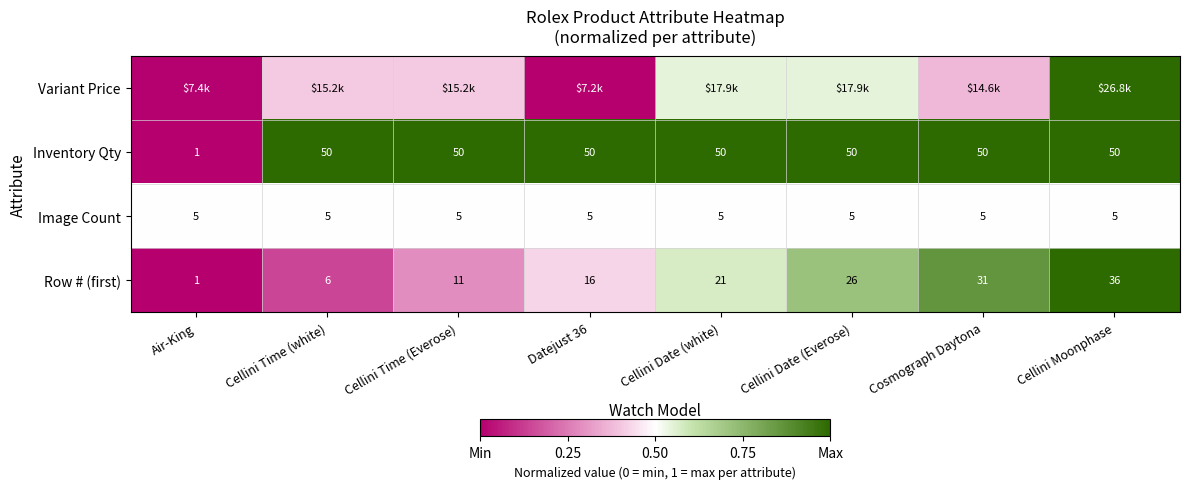

At which label does Row # (first) reach its minimum?

Air-King